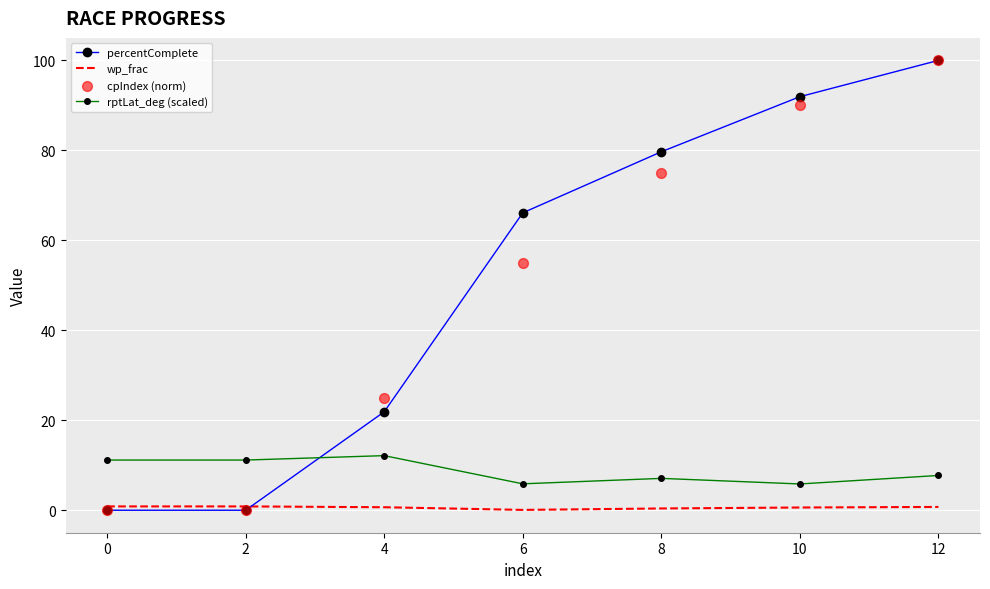

Which series reaches the minimum Y coordinate?

percentComplete